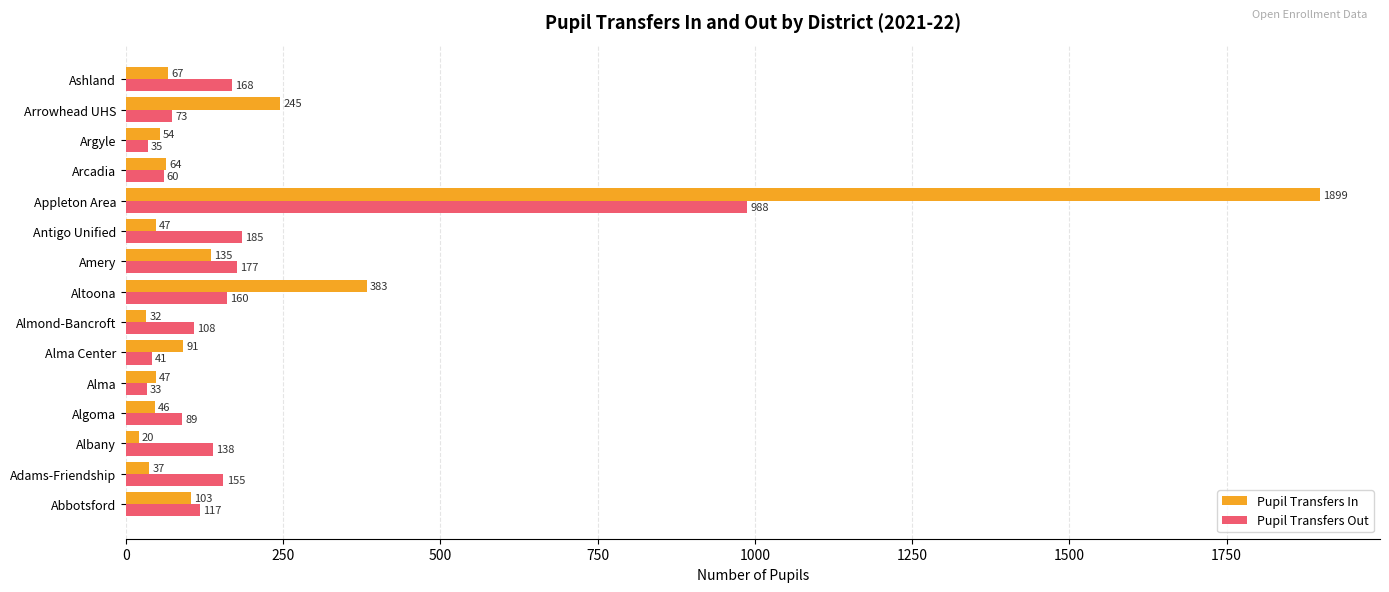

What is the sum of all Pupil Transfers In values?

3270